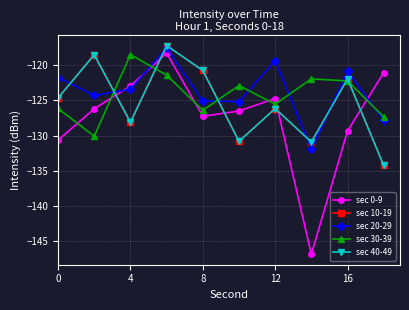

Is this an area chart (filled region under the line)?

No